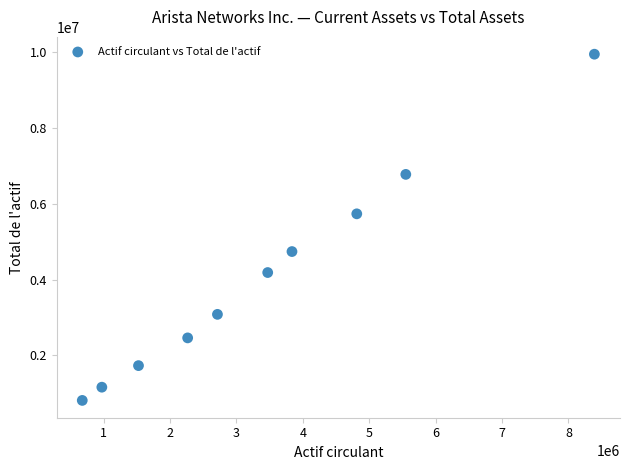

What is the average X value?

3422346